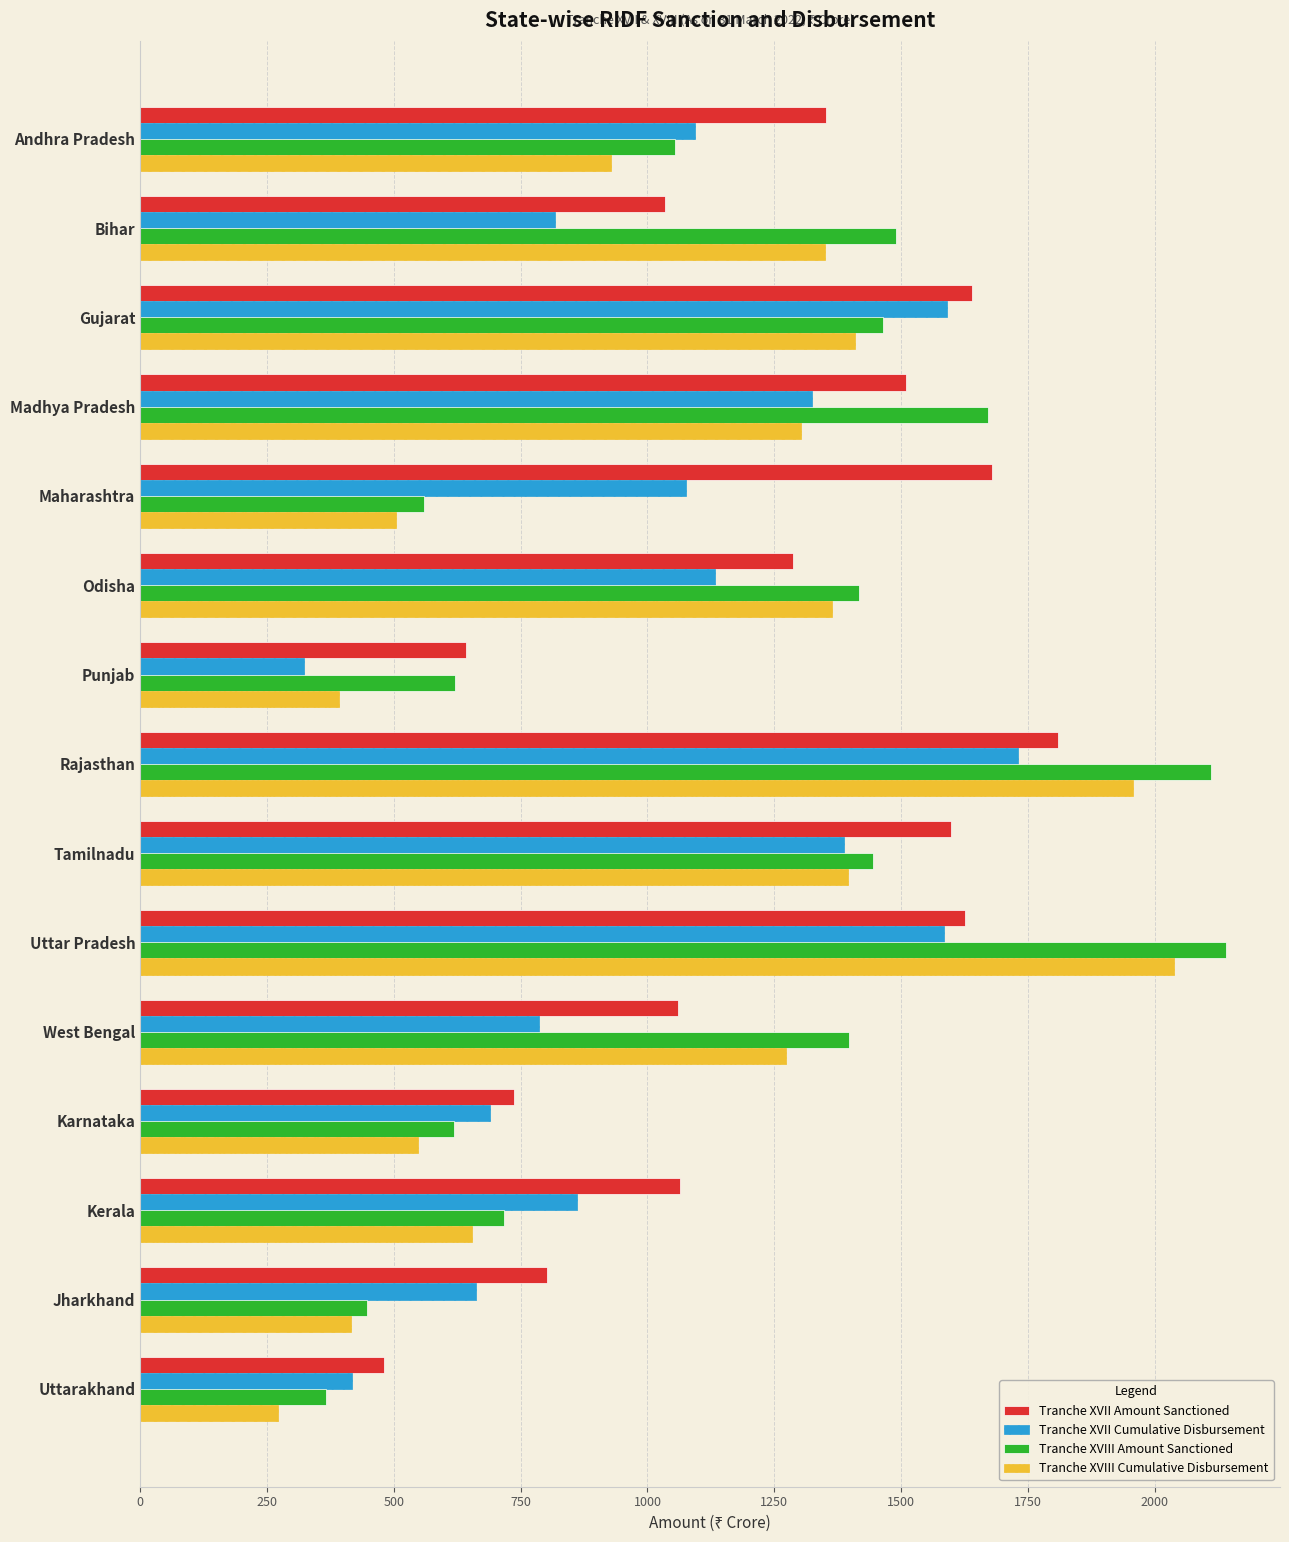

What is the total value across all series at Maharashtra?

3820.8